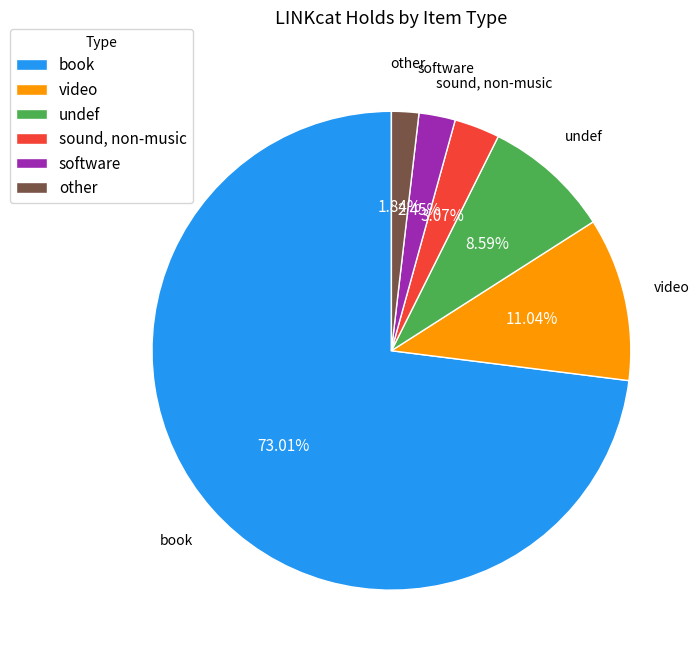

Which slice is the smallest?

other